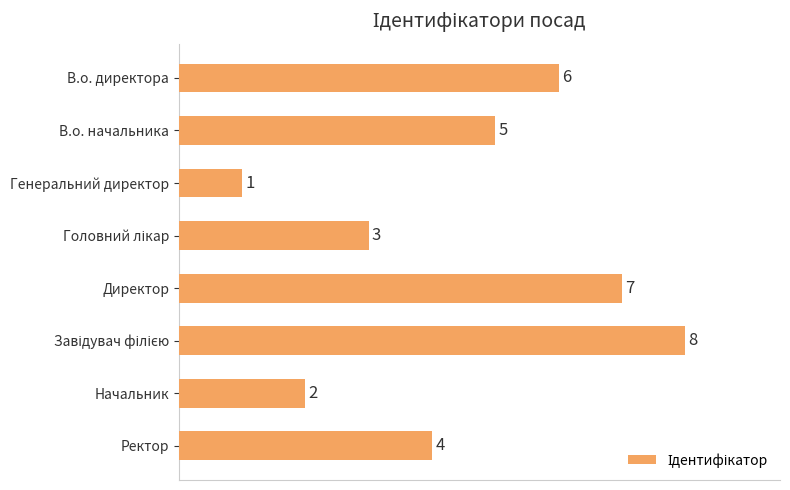

What is the ratio of the value at Ректор to the value at Генеральний директор?

4.0